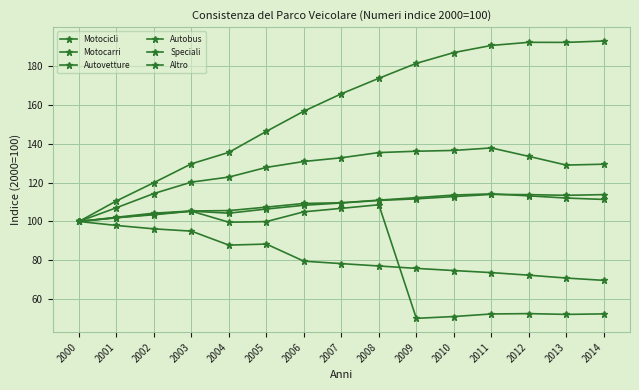

True or false: Motocicli and Altro cross at least once.

False